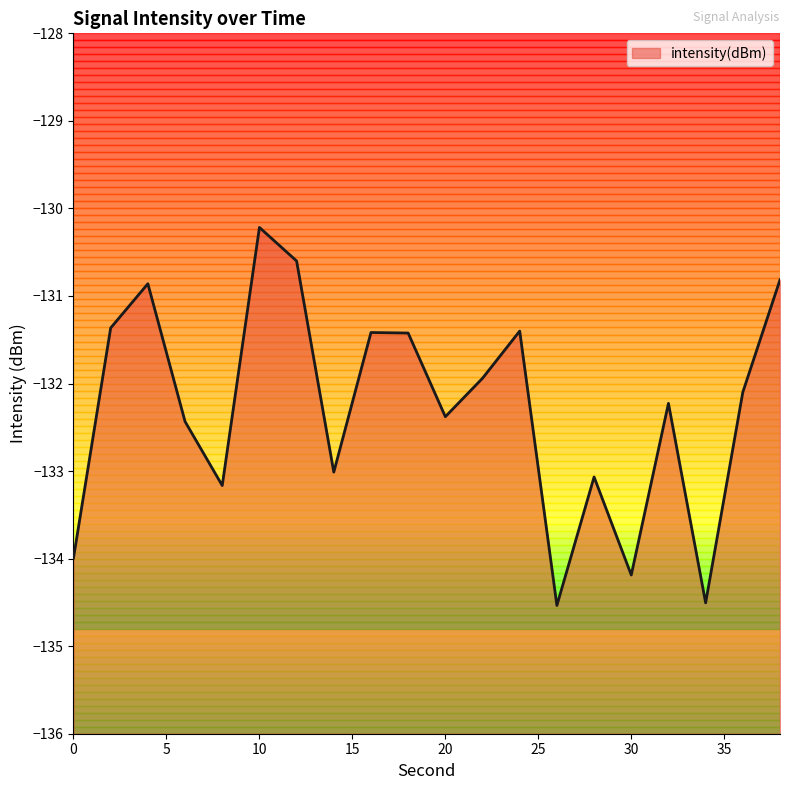

Reading left to right, transcribe all the data shown in this chart.

-134.0	-131.4	-130.9	-132.4	-133.2	-130.2	-130.6	-133.0	-131.4	-131.4	-132.4	-131.9	-131.4	-134.5	-133.1	-134.2	-132.2	-134.5	-132.1	-130.8